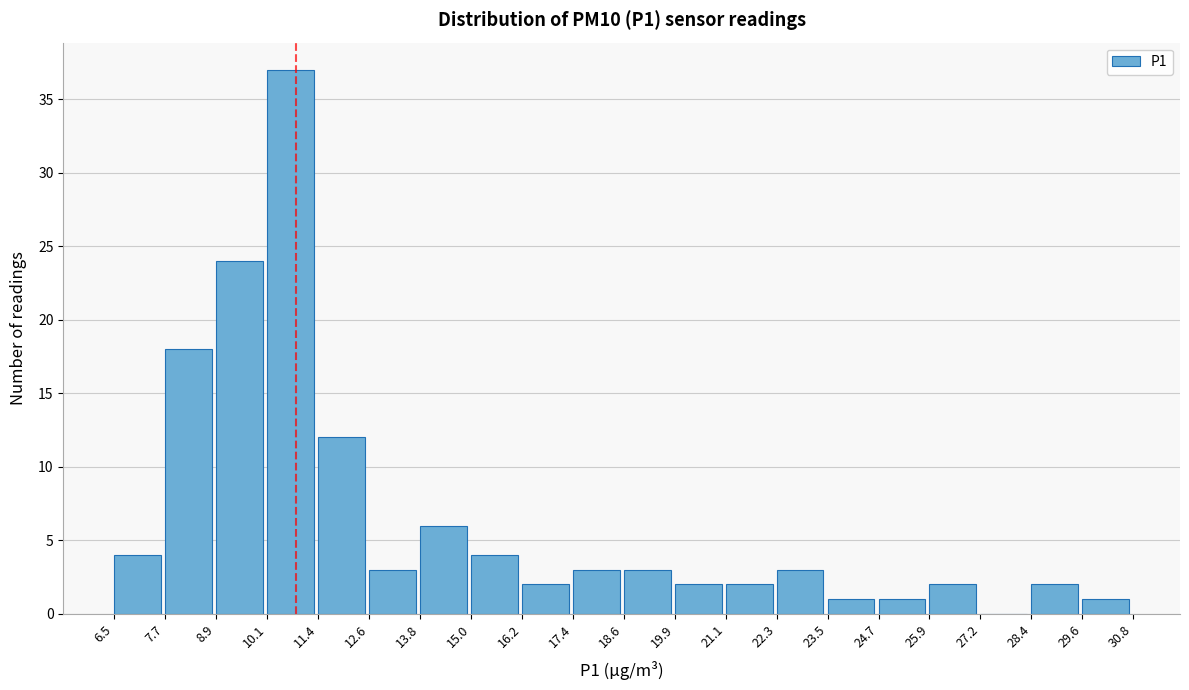

How tall is the bar that spans 8.9 to 10.1 on the x-axis? The values are not printed on the chart, so give them approximately, as read against the axis.

24